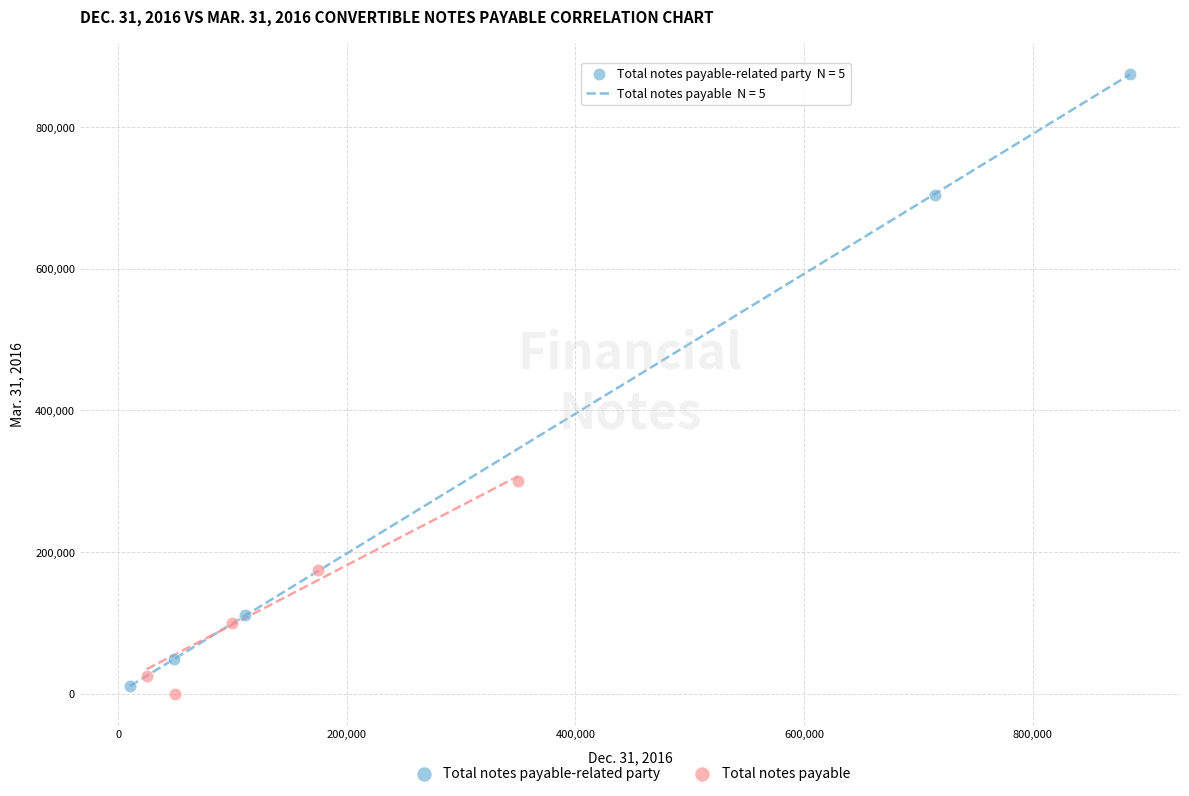

Which series has the largest Y range (max minus min)?

Total notes payable-related party